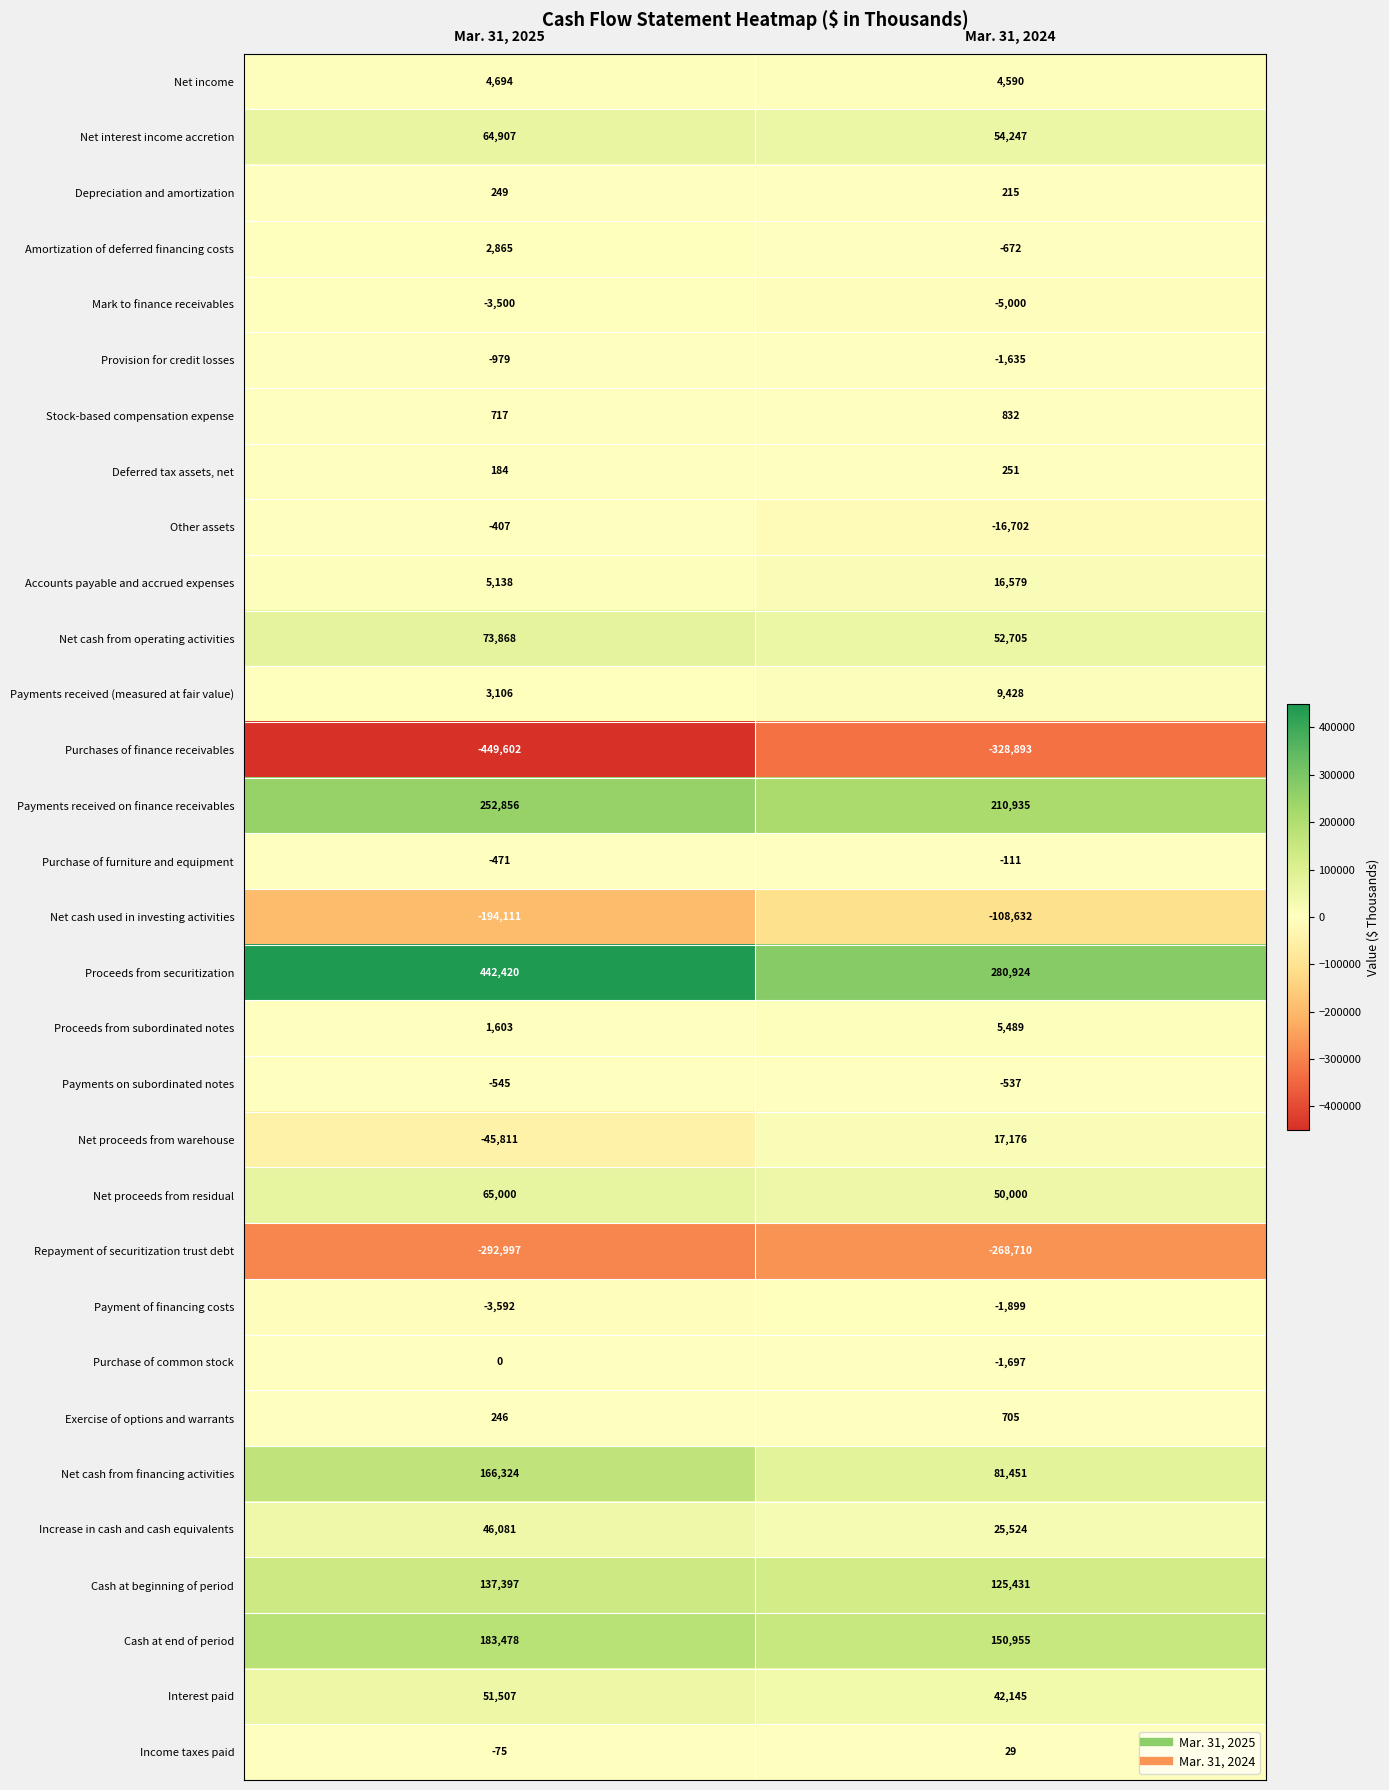

Is the value of Purchases of finance receivables at Mar. 31, 2025 greater than the value of Payments received on finance receivables at Mar. 31, 2024?

No